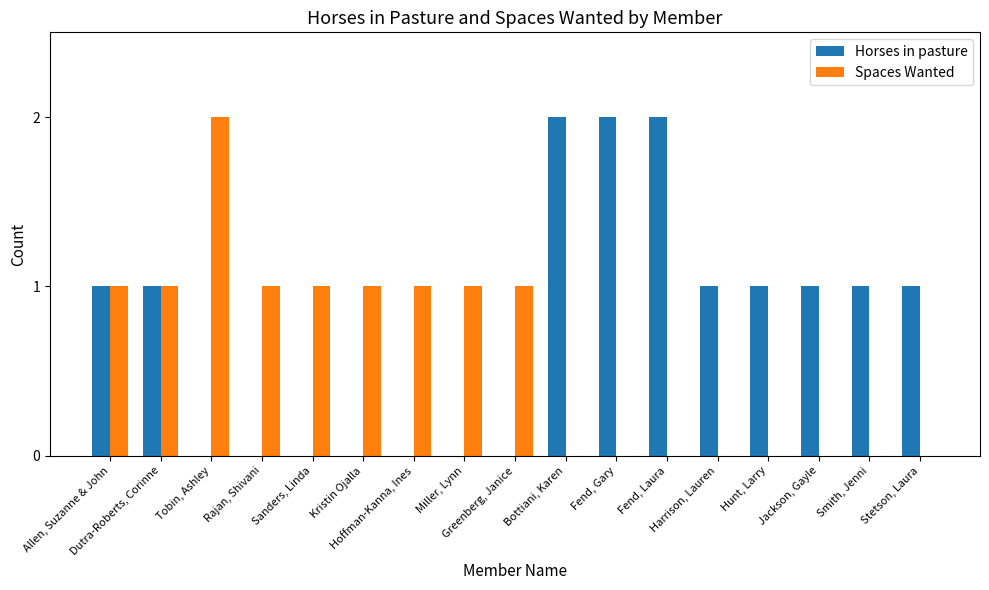

Which series has the largest total across all categories?

Horses in pasture